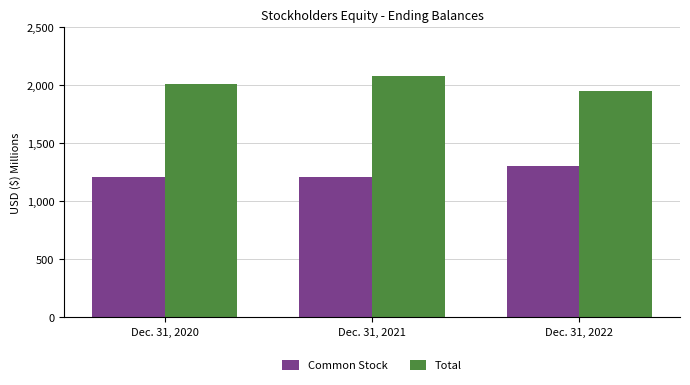

What is the average value of the Total series?

2012670